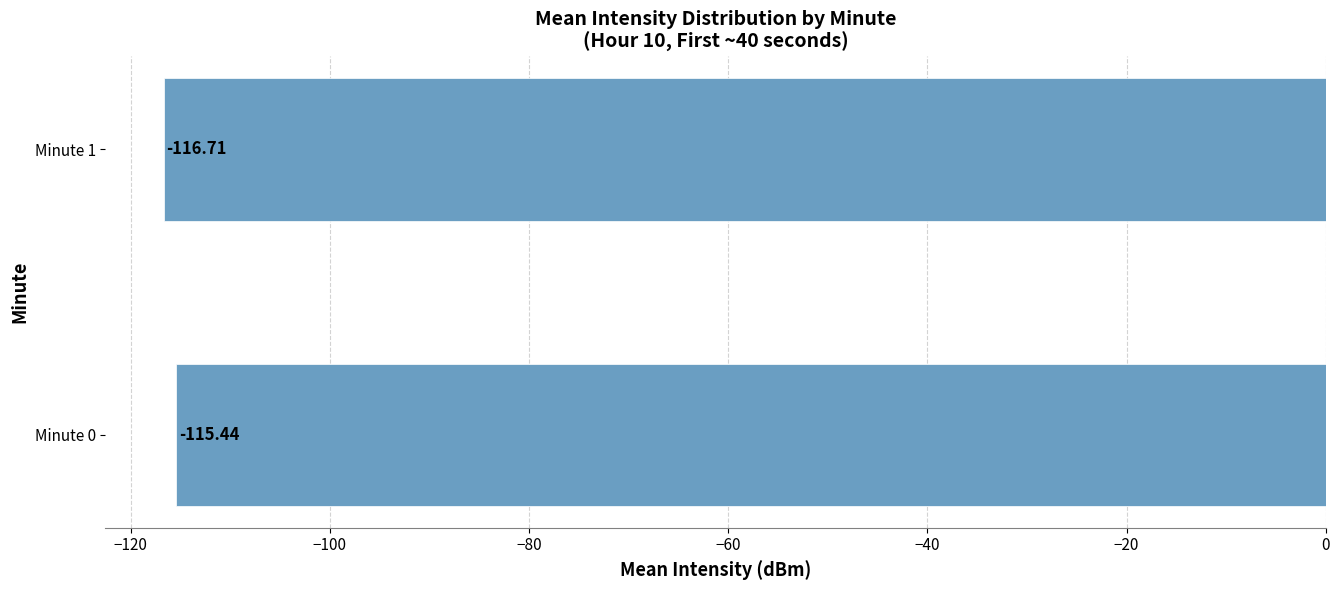

What is the change in value from Minute 0 to Minute 1?

-1.3